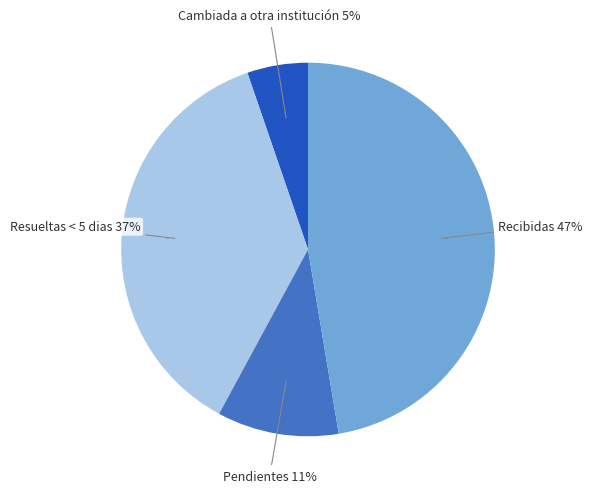

Does Resueltas < 5 dias account for over 50% of the chart?

No